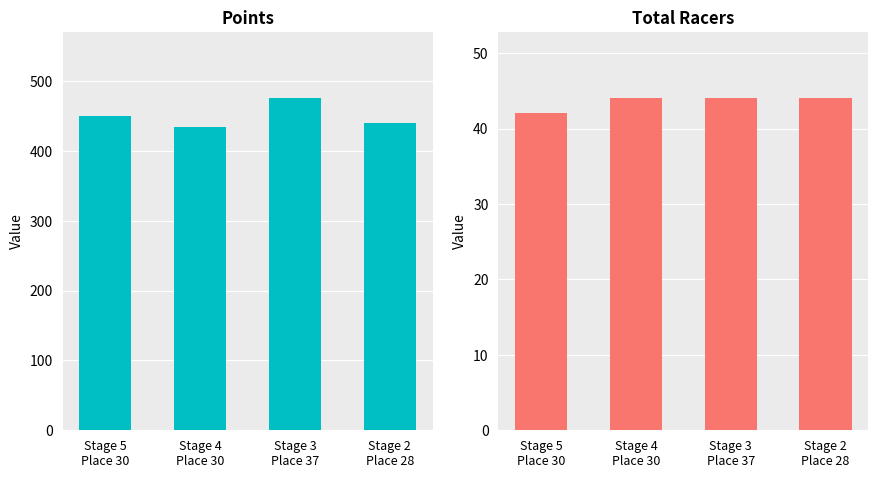

Between Stage 5
Place 30 and Stage 2
Place 28, which series saw the biggest shift?

Points